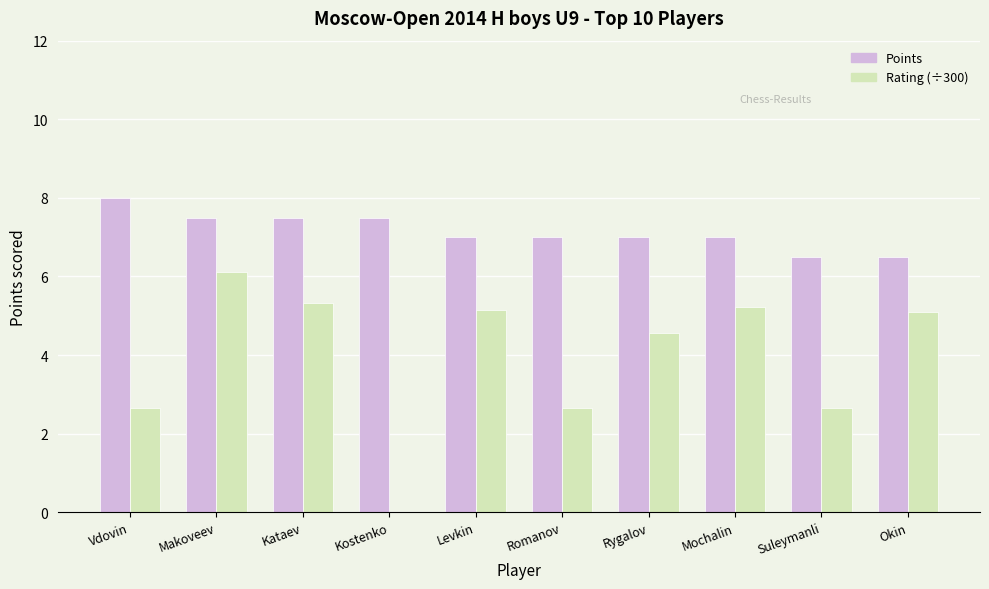

Are the bars grouped side by side (vs. stacked)?

Yes